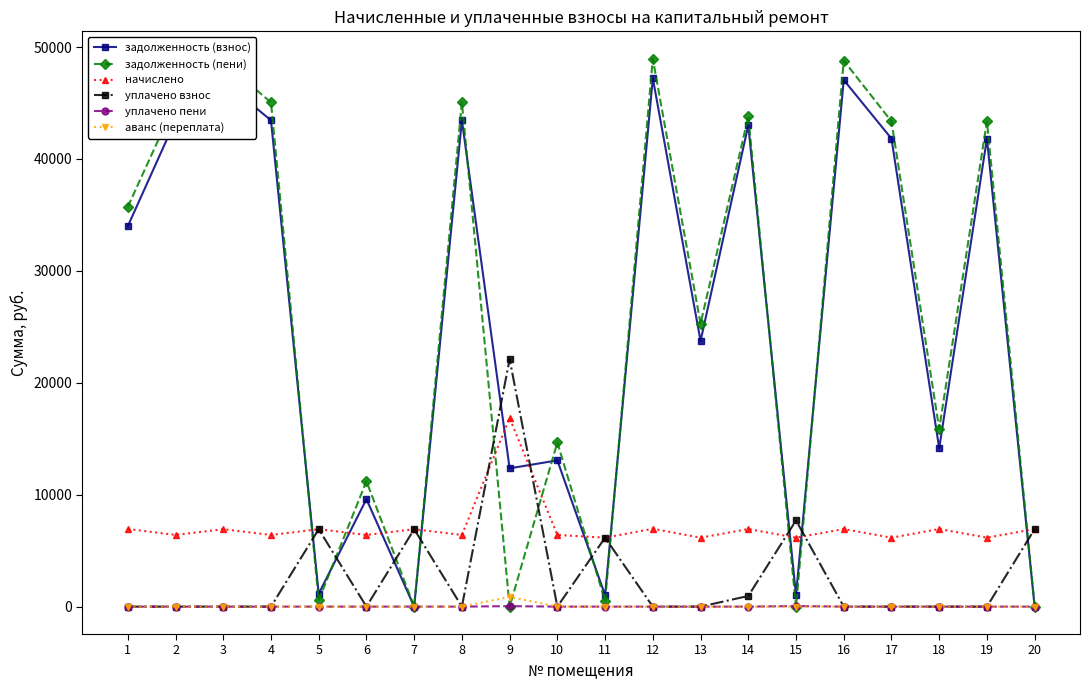

Which series has the largest range (max minus min)?

задолженность (пени)